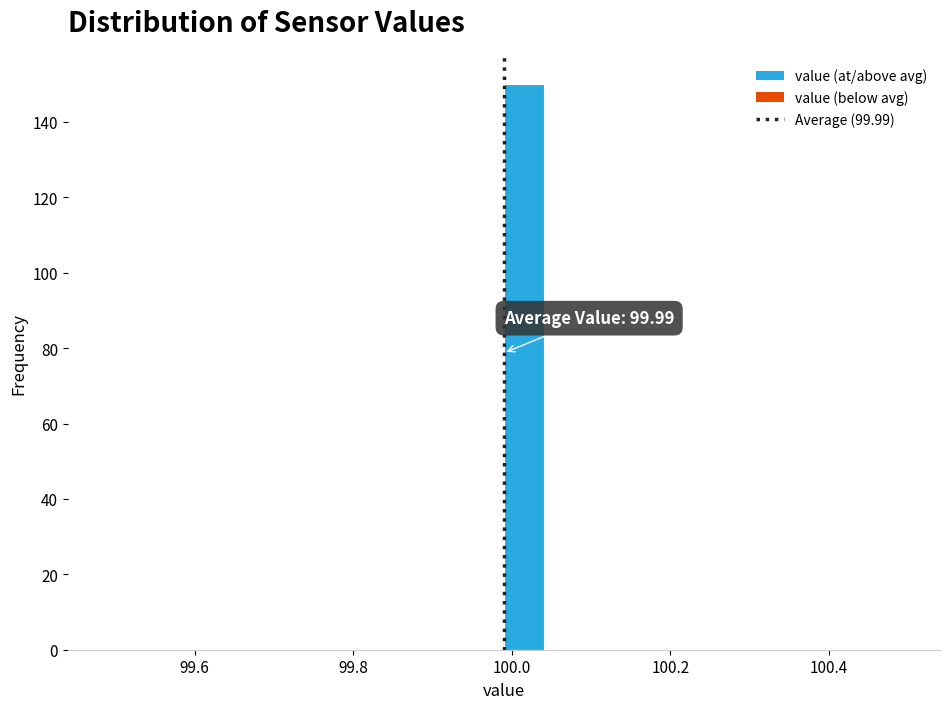

Around what value on the x-axis is the tallest bar? Give the approximate position of its centre, as read against the axis.

100.02